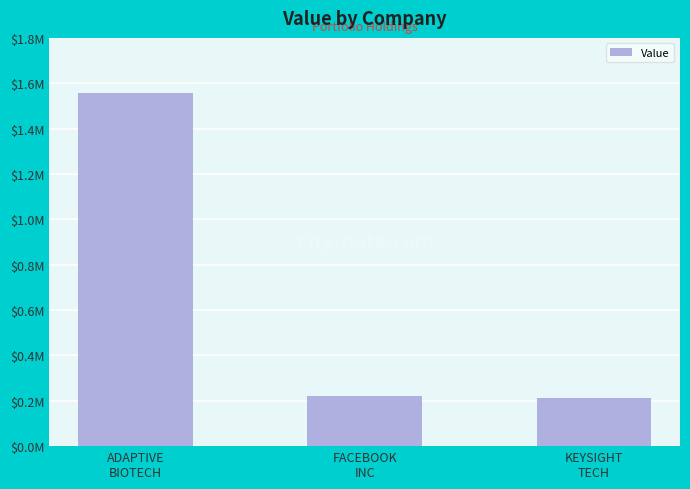

Where does the data first go above 221000?

ADAPTIVE
BIOTECH